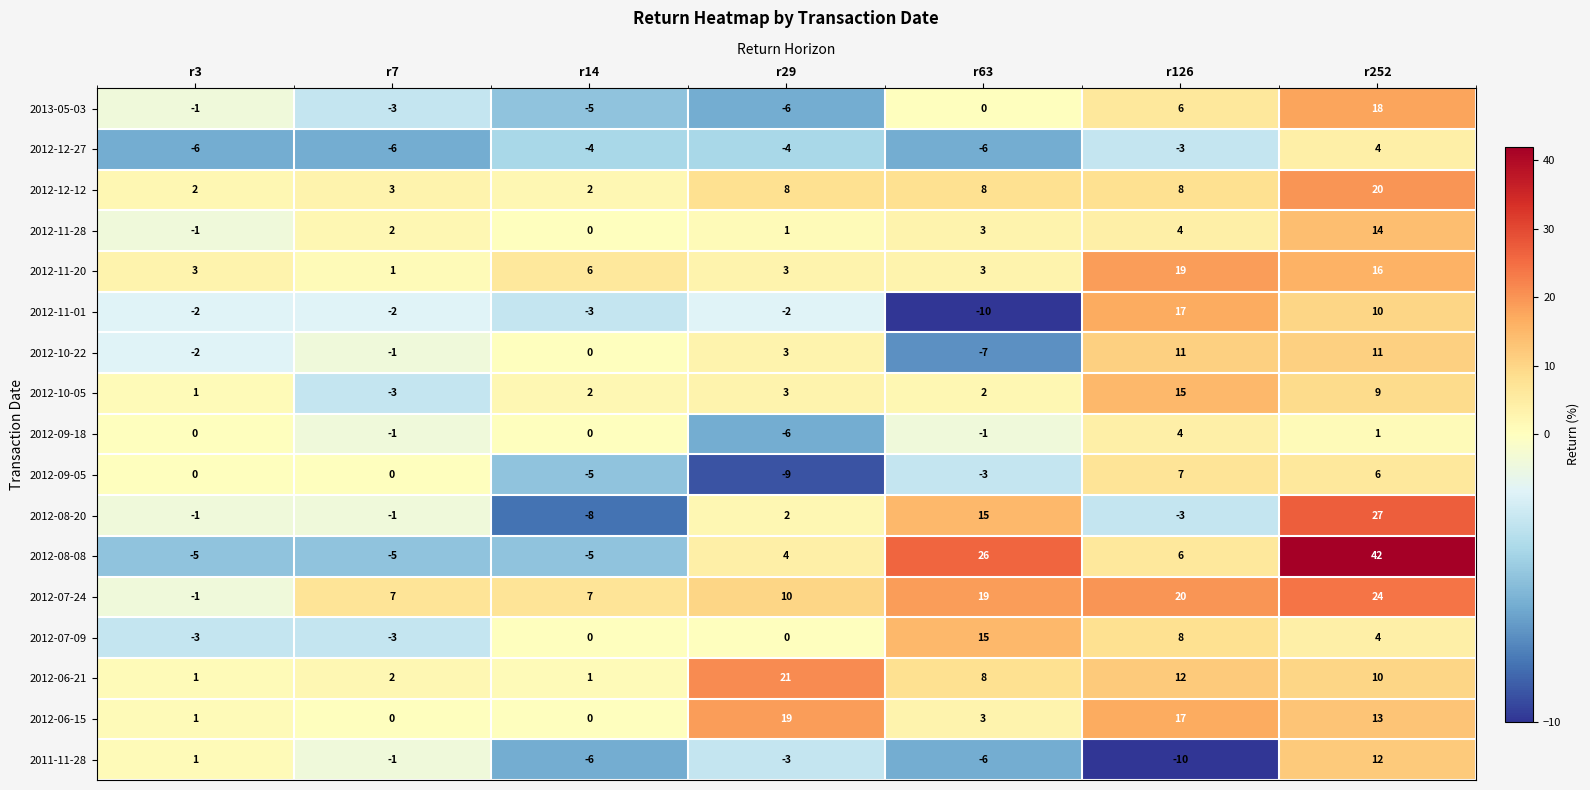

What is the difference between the 2012-09-18 values at r126 and r7?

5